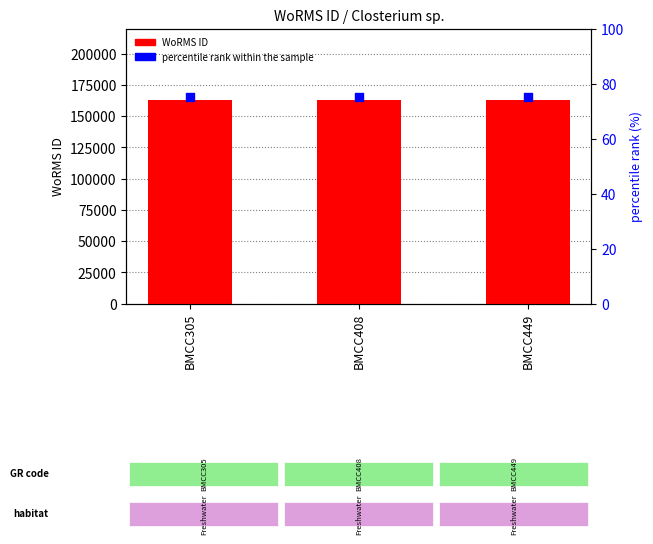

What are all the series names shown in the legend?

WoRMS ID, percentile rank within the sample